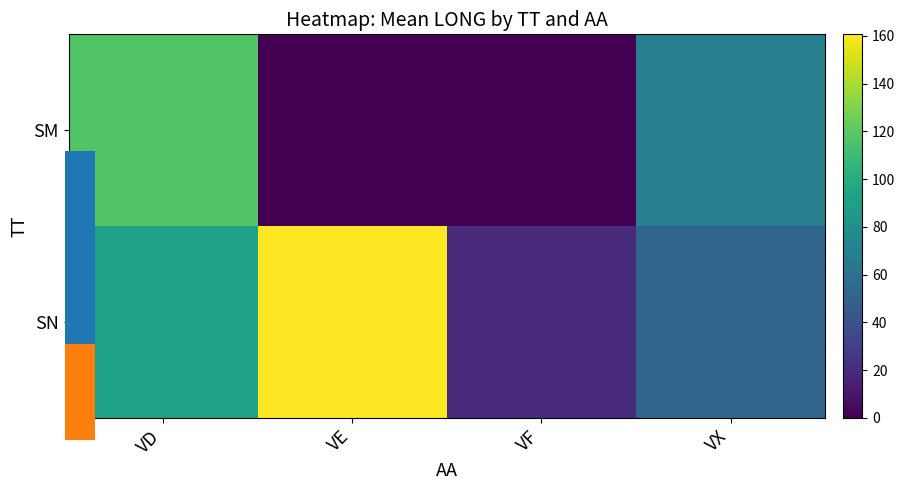

Between VX and VE, which is larger?

VX